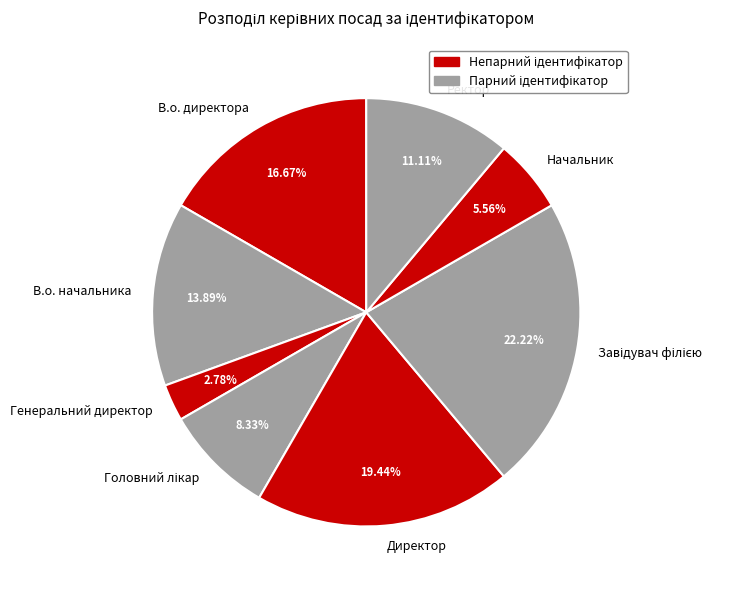

What is the ratio of the value at Начальник to the value at В.о. директора?

0.3